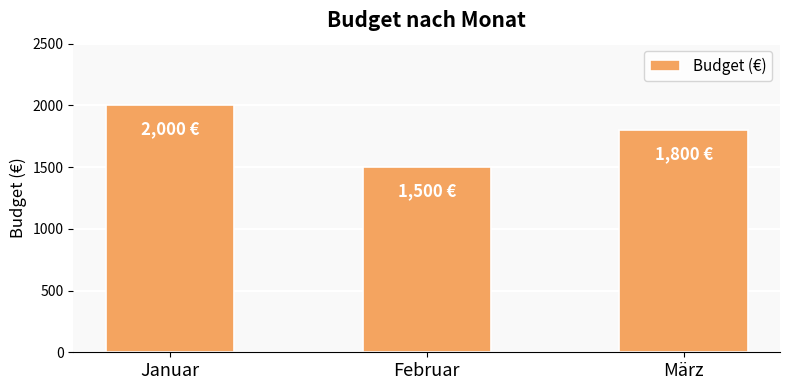

The value at Februar is 1500. True or false?

True